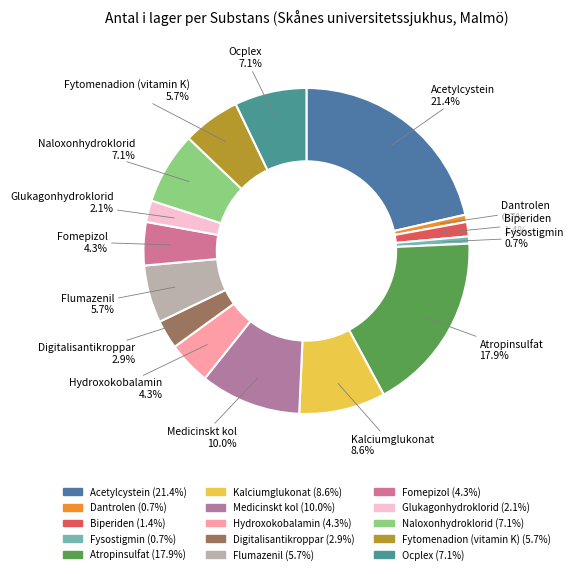

How many slices are in this pie chart?

15